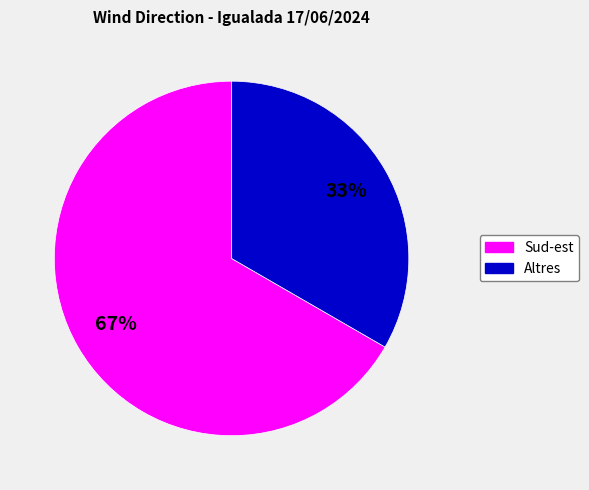

To the nearest percent, what is the average slice percentage?

50%